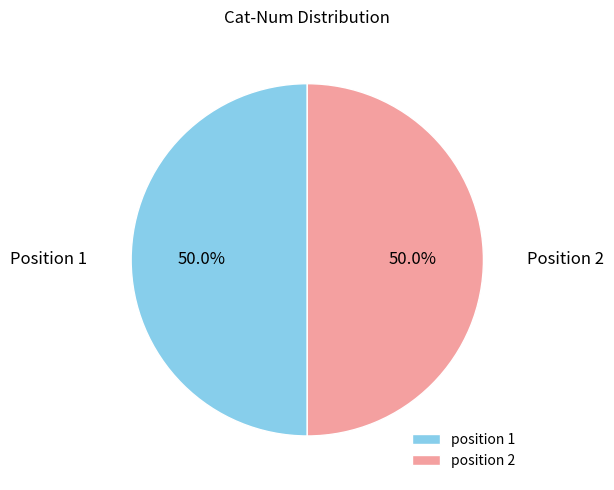

How many segments does this pie chart have?

2